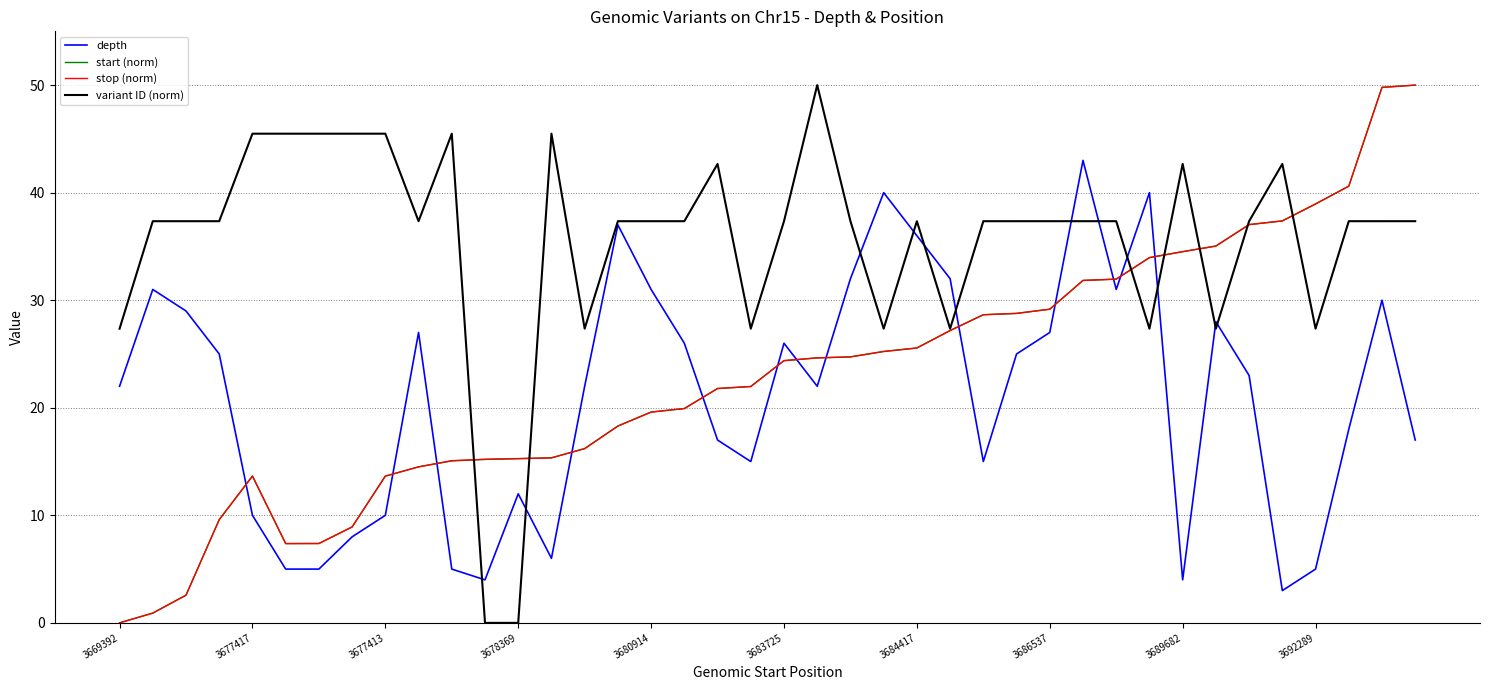

What is the average value of the start (norm) series?

22.9